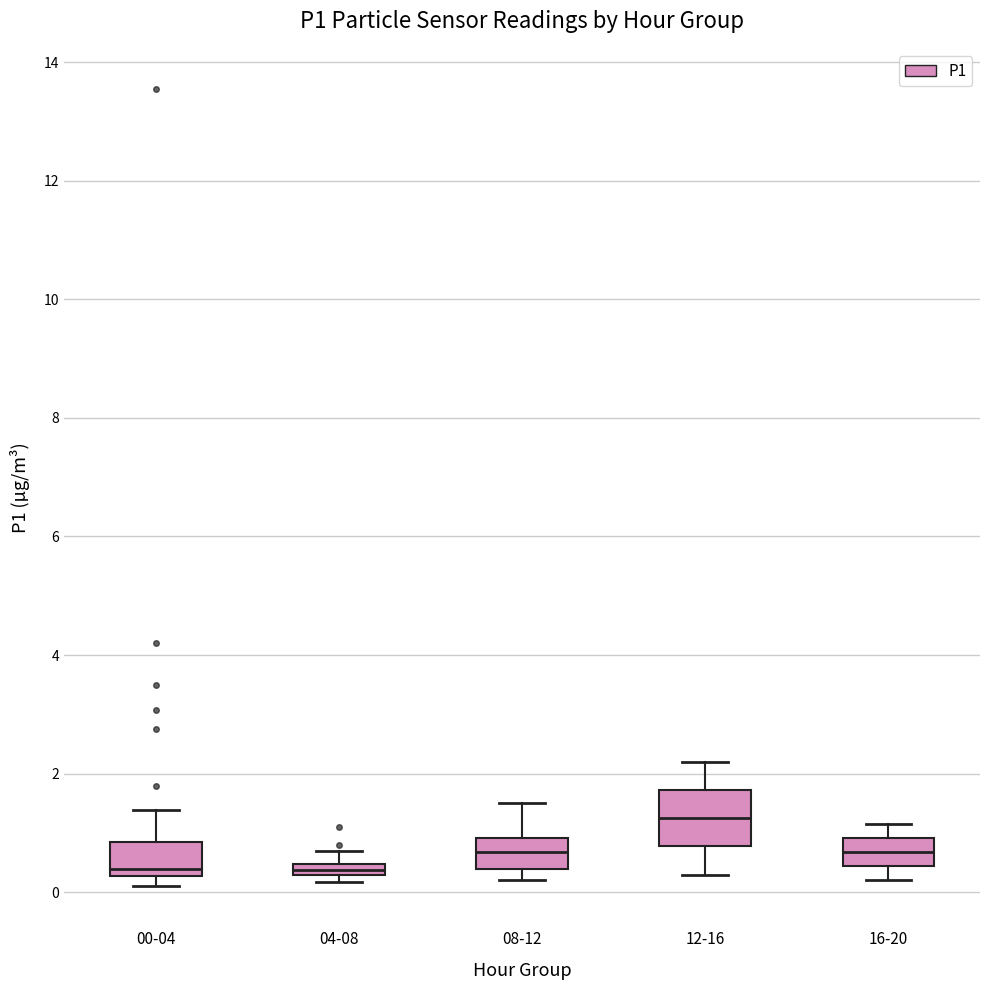

Which box's median line is the highest?

12-16